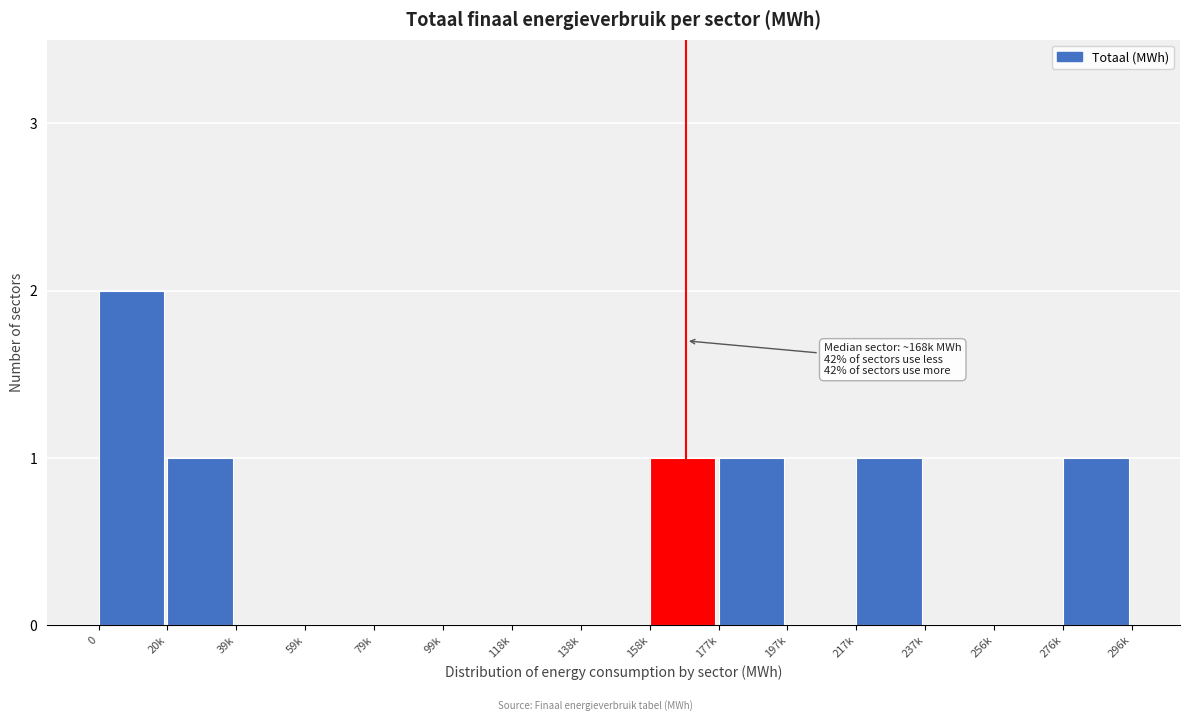

Reading right to left, extract all data points from this chart.

276k=1	256k=0	237k=0	217k=1	197k=0	177k=1	158k=1	138k=0	118k=0	99k=0	79k=0	59k=0	39k=0	20k=1	0=2